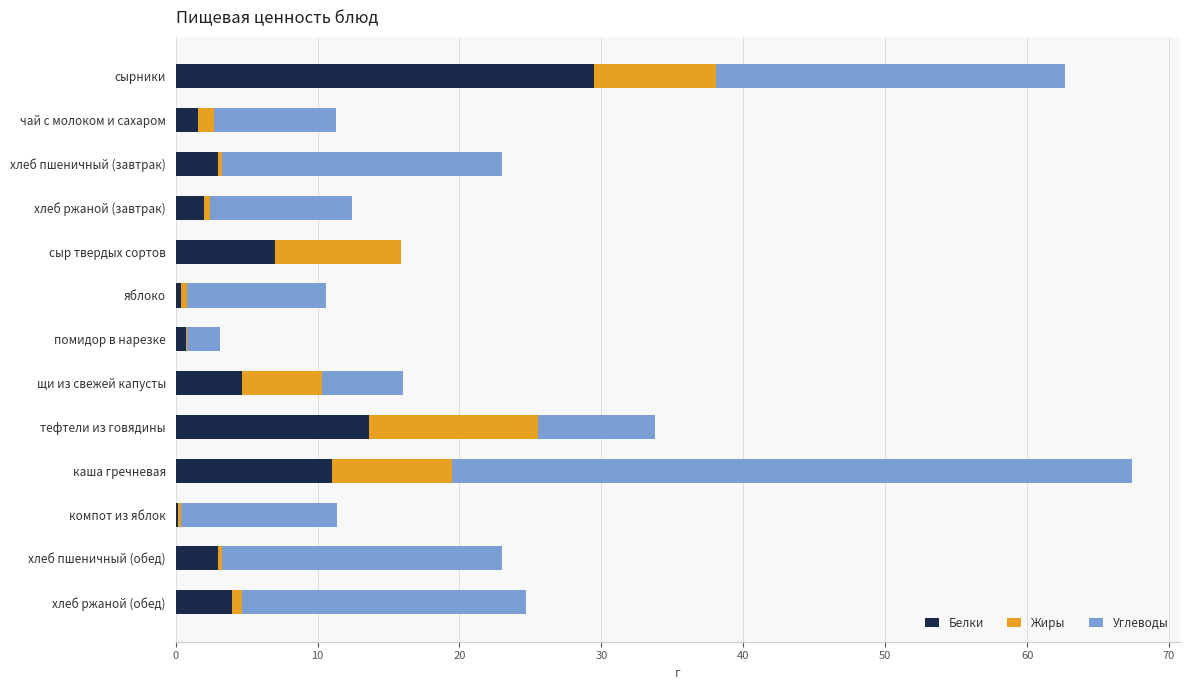

Which category has the highest value in the Белки series?

сырники